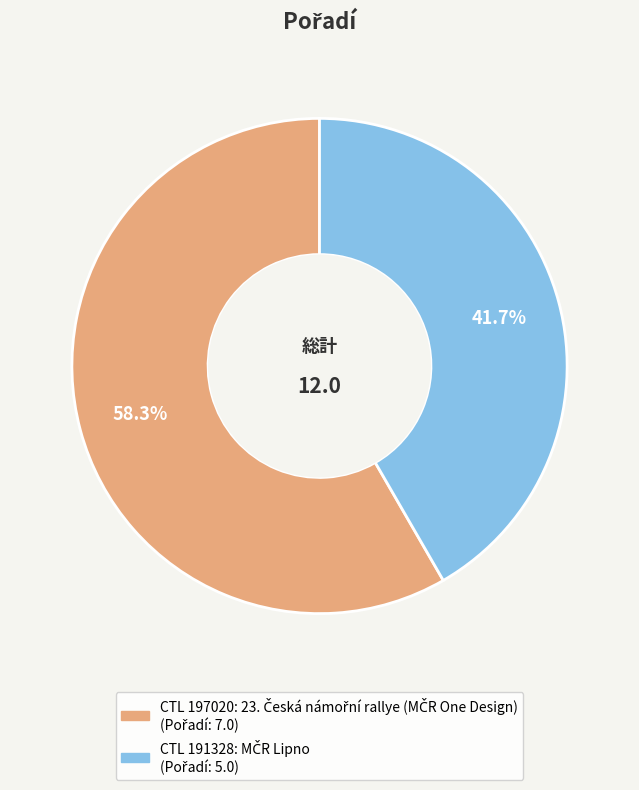

Does any single category account for the majority?

Yes